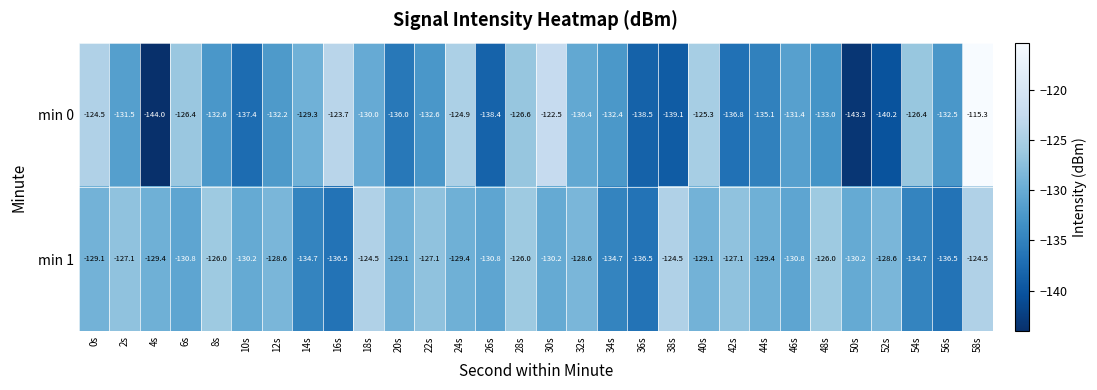

Which label corresponds to the smallest value in the chart?

4s